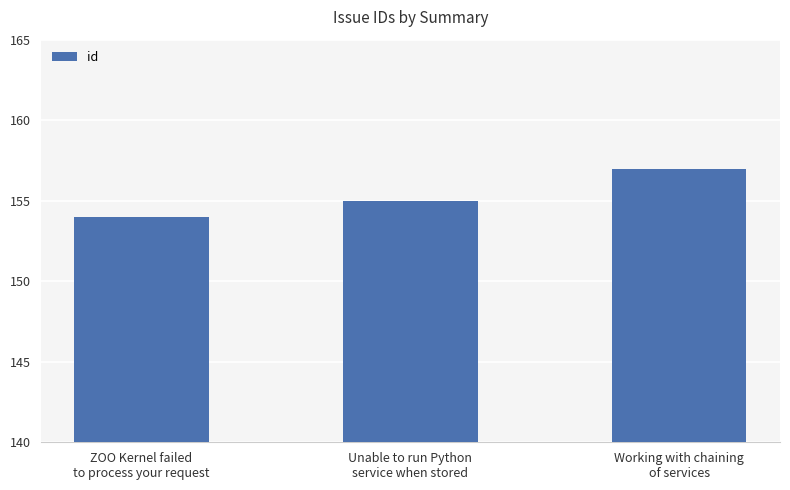

What is the sum of all values?

466